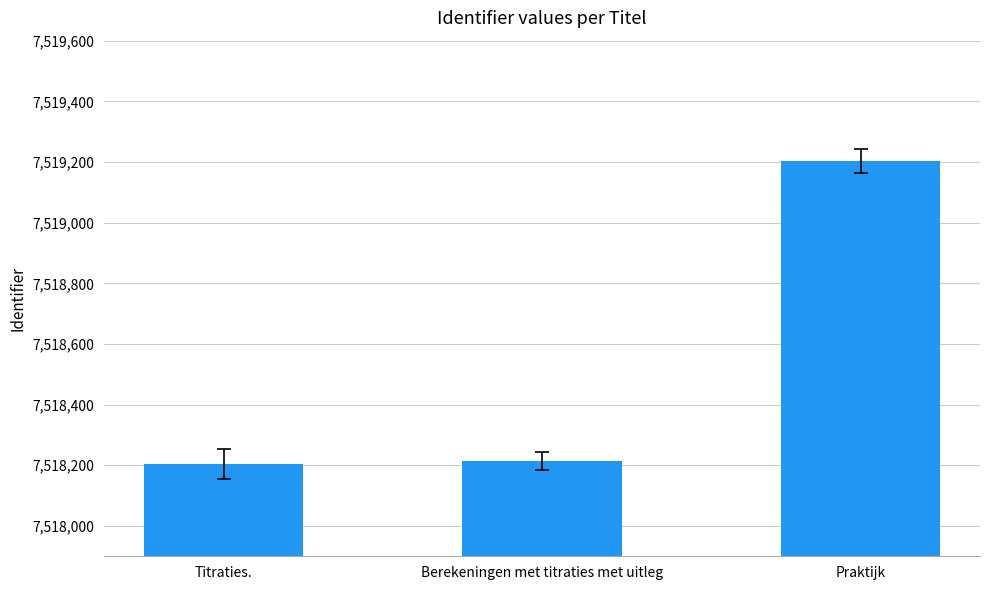

What is the ratio of the value at Berekeningen met titraties met uitleg to the value at Titraties.?

1.0